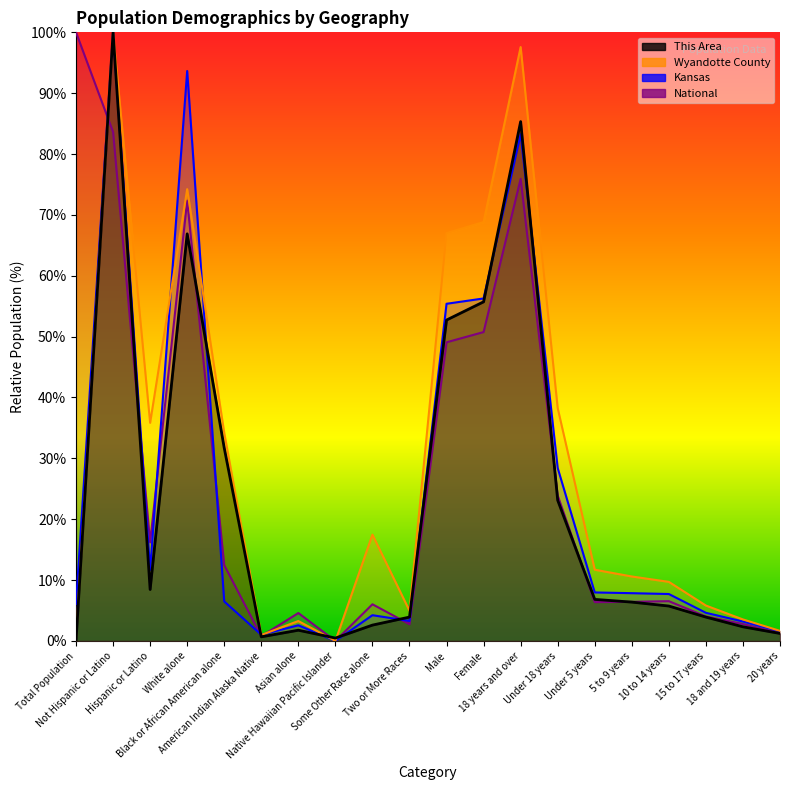

Between which two adjacent categories do National and This Area first intersect?

Total Population and Not Hispanic or Latino